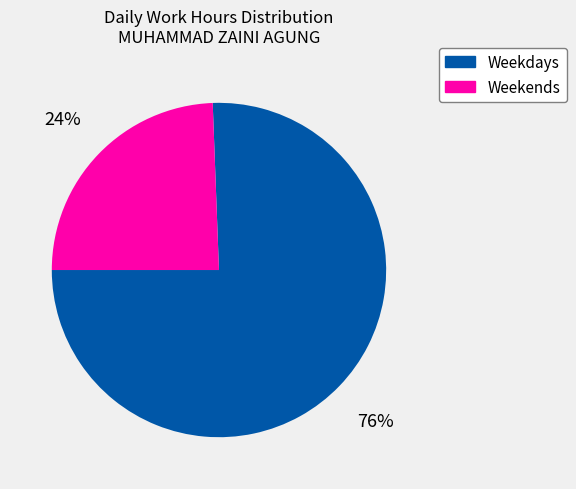

To the nearest percent, what is the average slice percentage?

50%